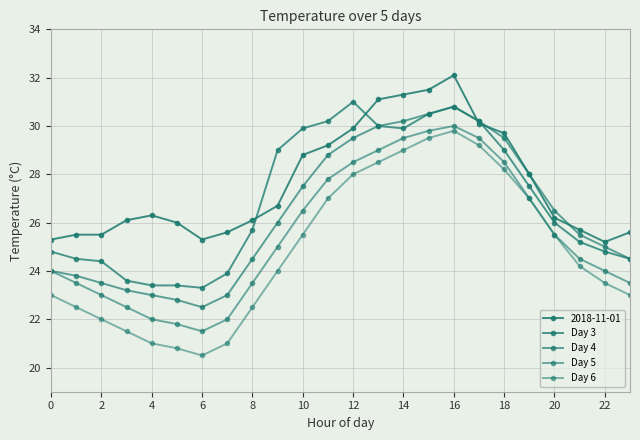

How many values in the Day 3 series are below 26?

12